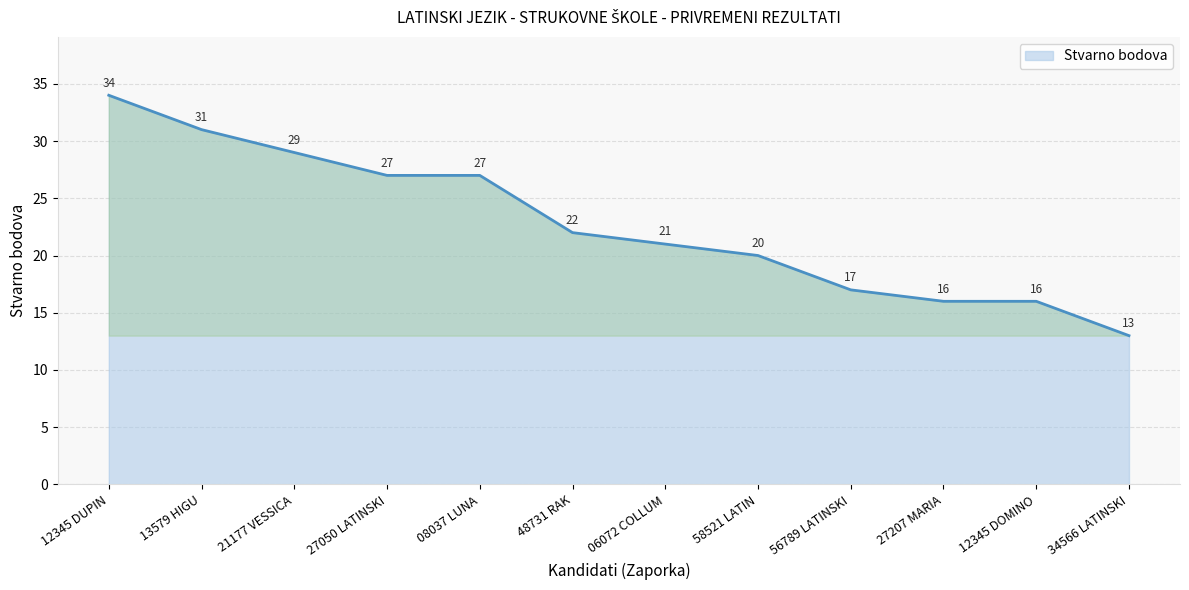

Does the chart have visible grid lines?

Yes